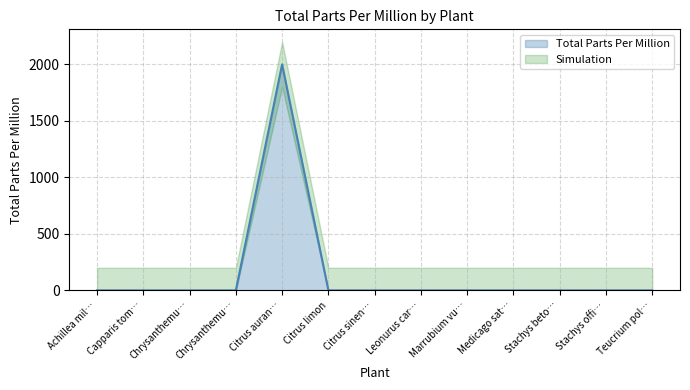

Rank the categories by value from lowest to highest.

Achillea mil…, Capparis tom…, Chrysanthemu…, Chrysanthemu…, Citrus limon, Citrus sinen…, Leonurus car…, Marrubium vu…, Medicago sat…, Stachys beto…, Stachys offi…, Teucrium pol…, Citrus auran…